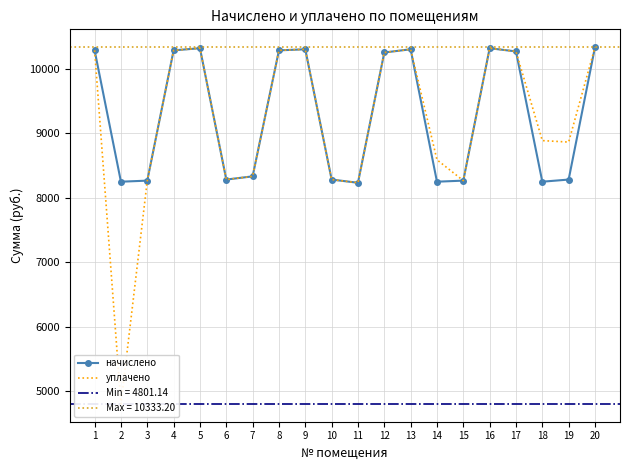

Rank the series by their maximum value, from highest to lowest.

начислено, уплачено